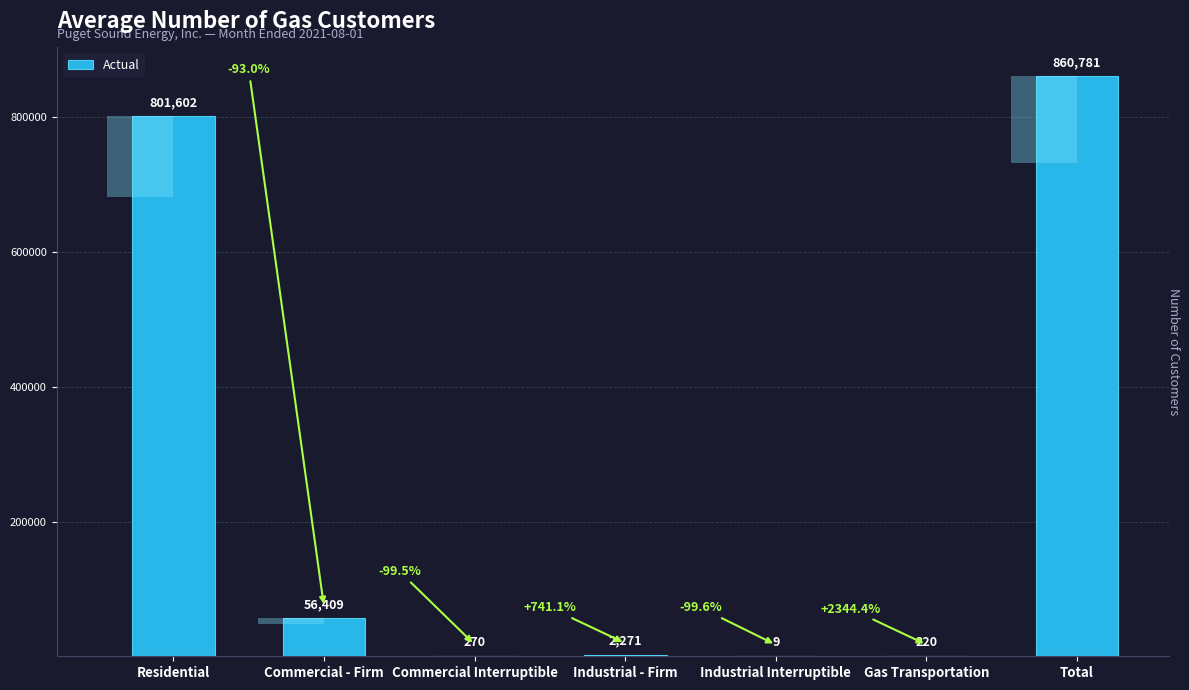

What is the difference between the maximum and minimum values?

860772